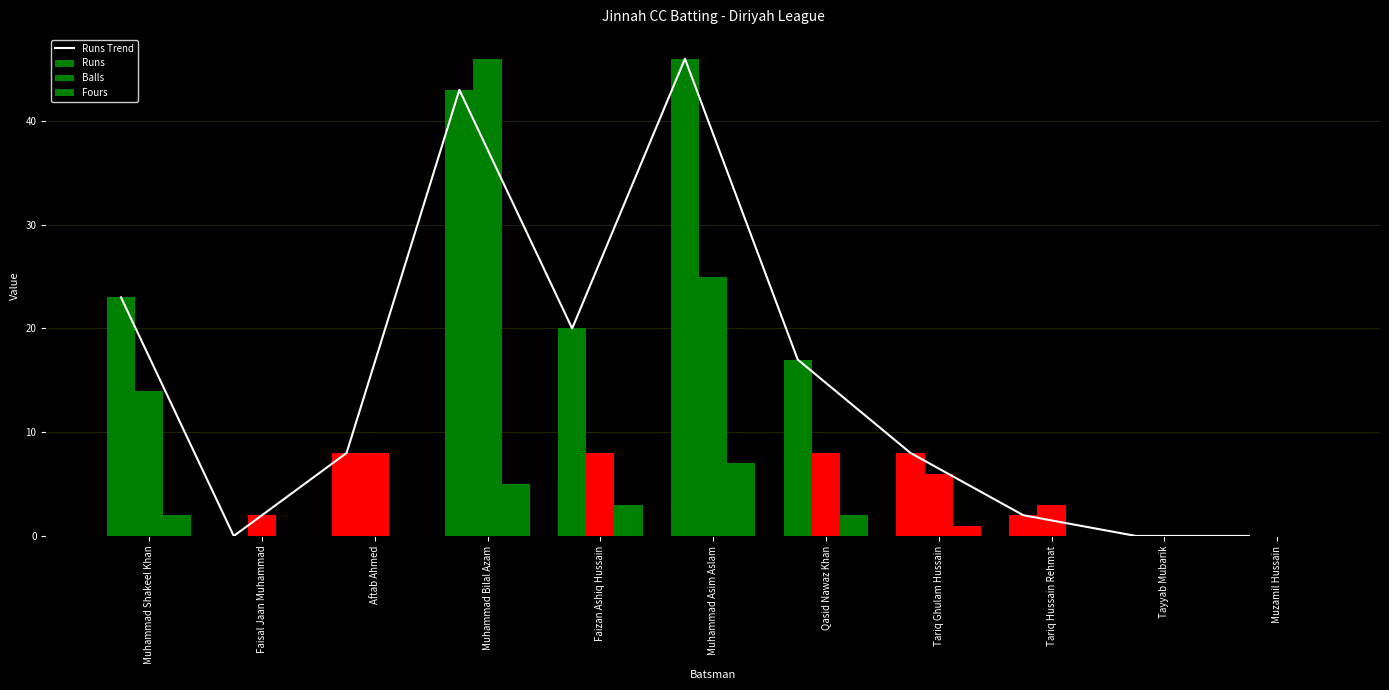

Rank the categories by Fours value from lowest to highest.

Faisal Jaan Muhammad, Aftab Ahmed, Tariq Hussain Rehmat, Tayyab Mubarik, Muzamil Hussain, Tariq Ghulam Hussain, Muhammad Shakeel Khan, Qasid Nawaz Khan, Faizan Ashiq Hussain, Muhammad Bilal Azam, Muhammad Asim Aslam